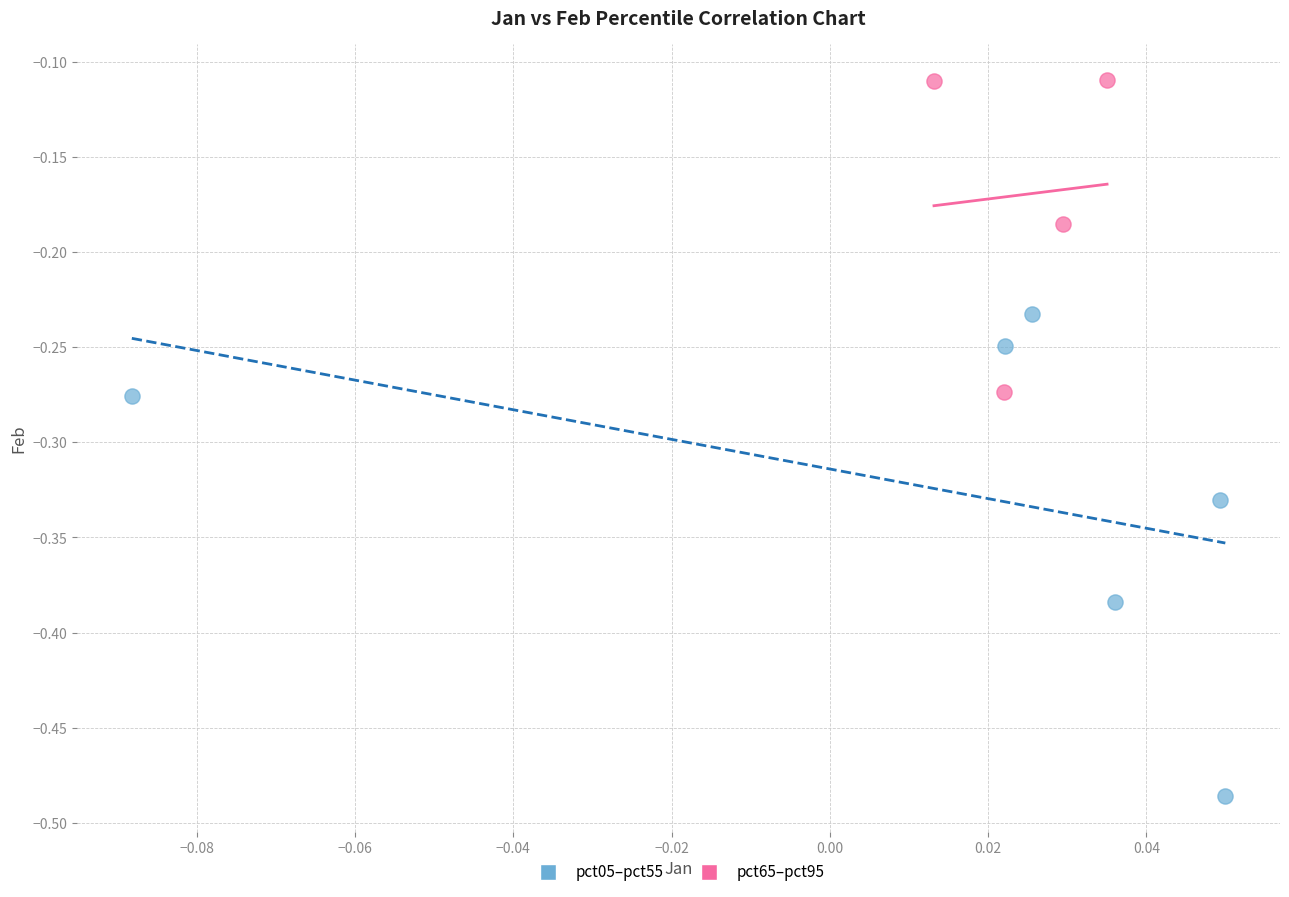

Which series contains the lowest Y value?

pct05–pct55